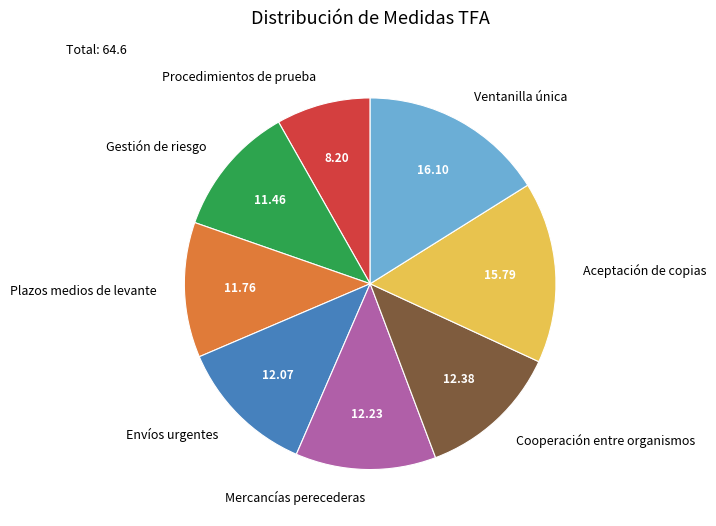

Is there a majority slice in this chart?

No